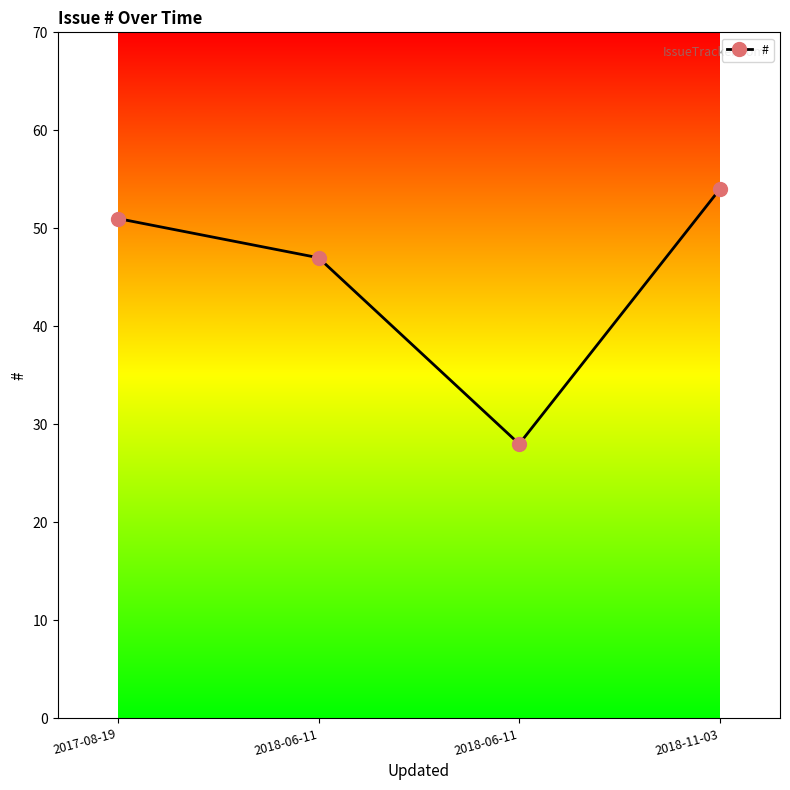

Rank the categories by value from highest to lowest.

2018-11-03, 2017-08-19, 2018-06-11, 2018-06-11